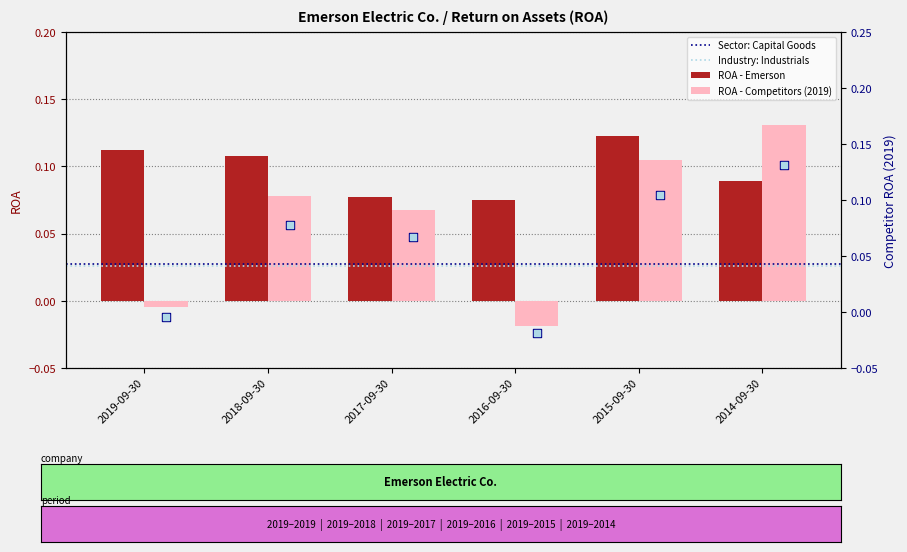

Between 2017-09-30 and 2016-09-30, which is larger?

2017-09-30